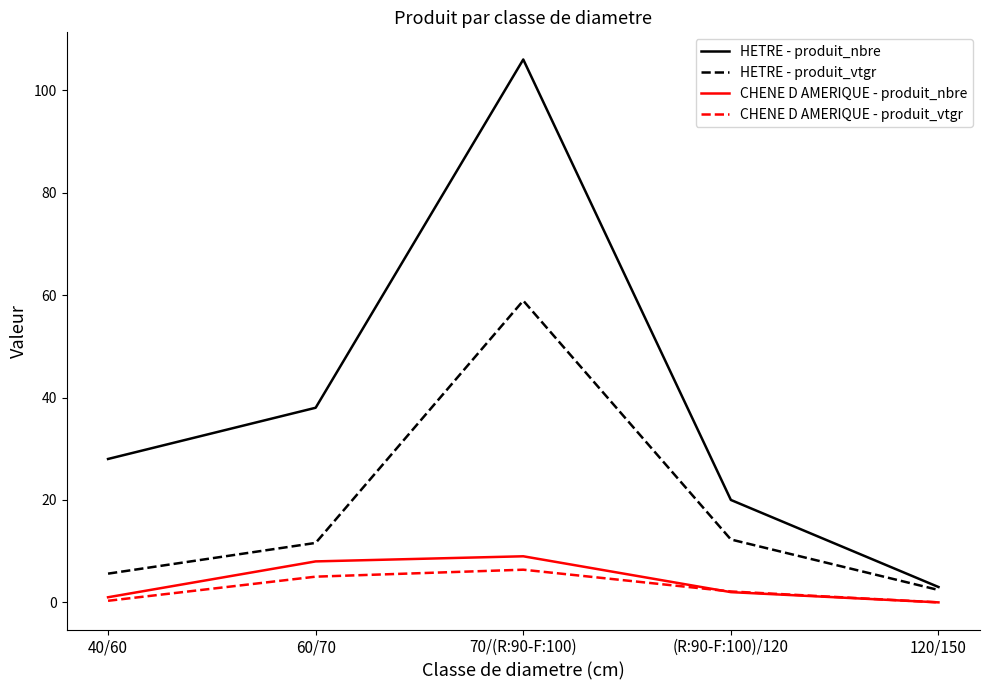

True or false: CHENE D AMERIQUE - produit_vtgr has a value of 6.4 at 70/(R:90-F:100).

True